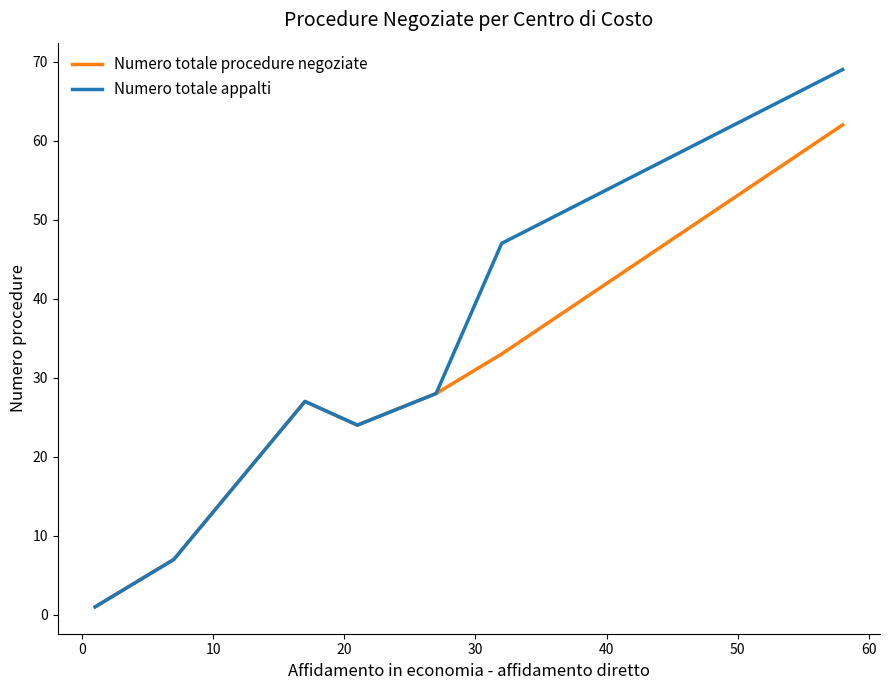

What is the difference between the maximum and minimum values in the Numero totale appalti series?

68